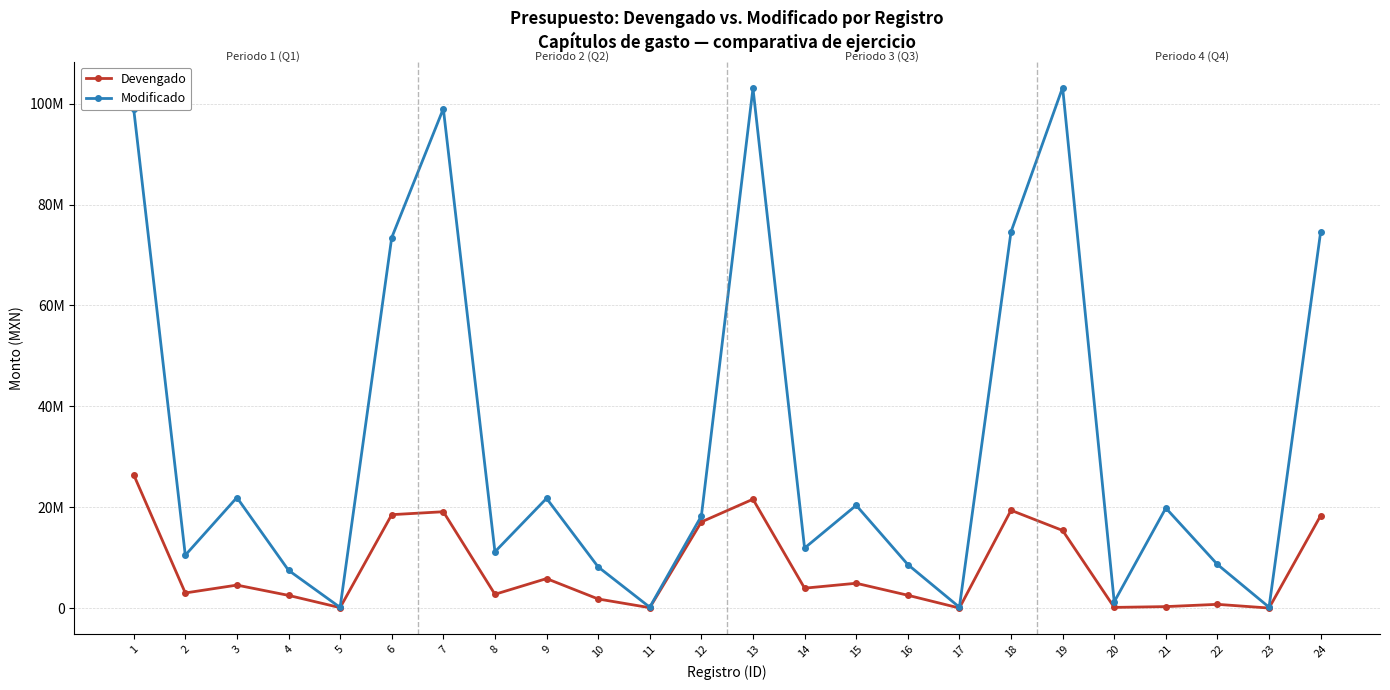

How many interior local peaks does the Devengado series have?

7